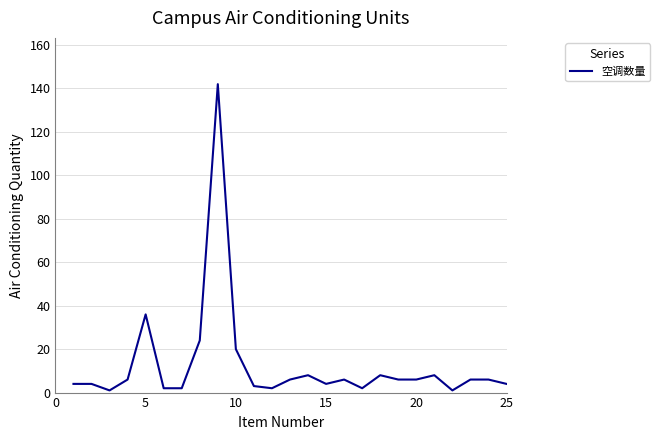

How many lines are shown in the chart?

1